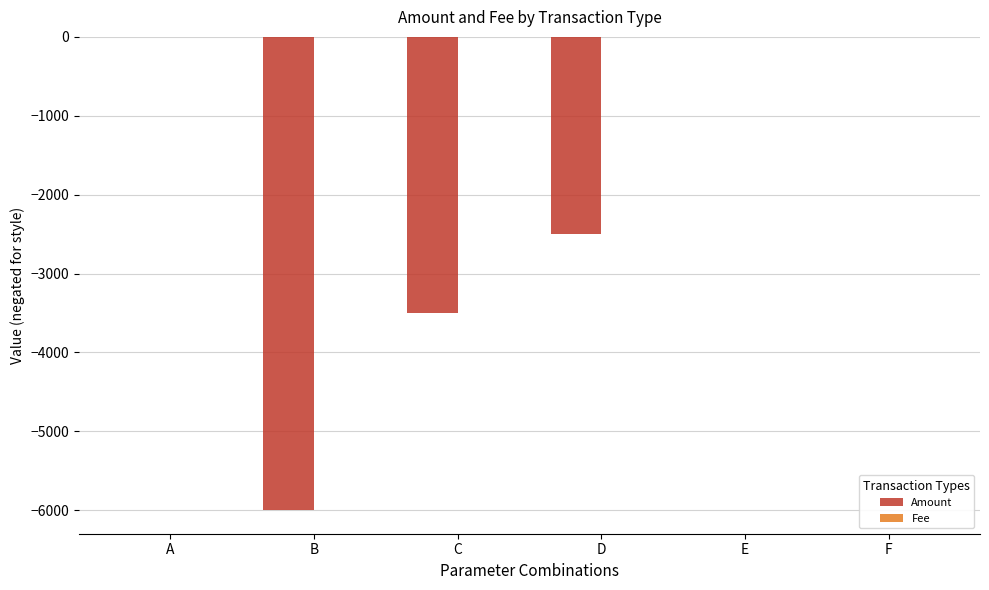

What is the spread (max minus min) of values at E?

1.0